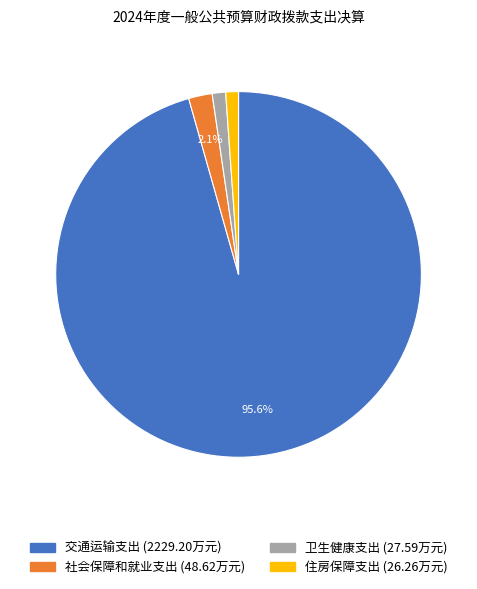

What is the majority slice?

交通运输支出